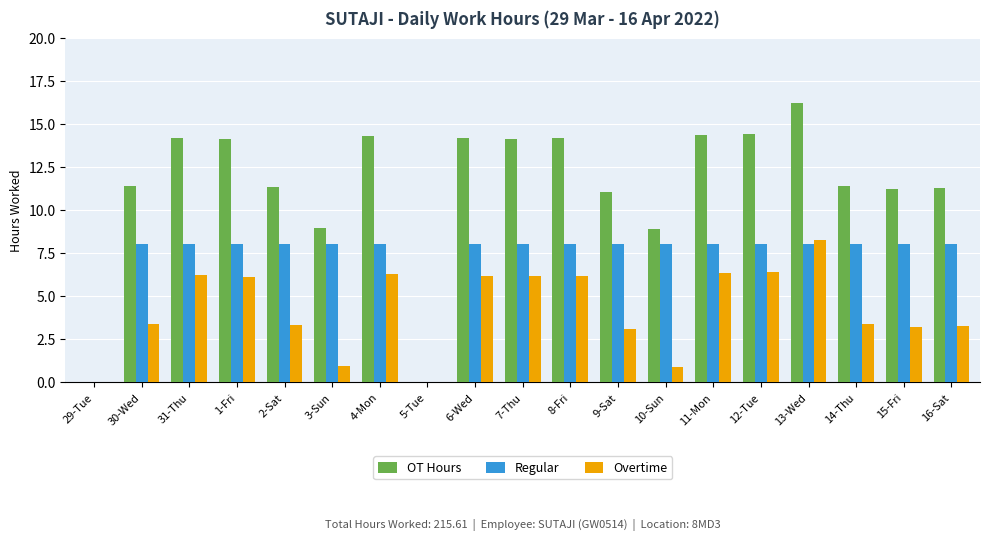

Is it true that Overtime equals 1.3 at 1-Fri?

False